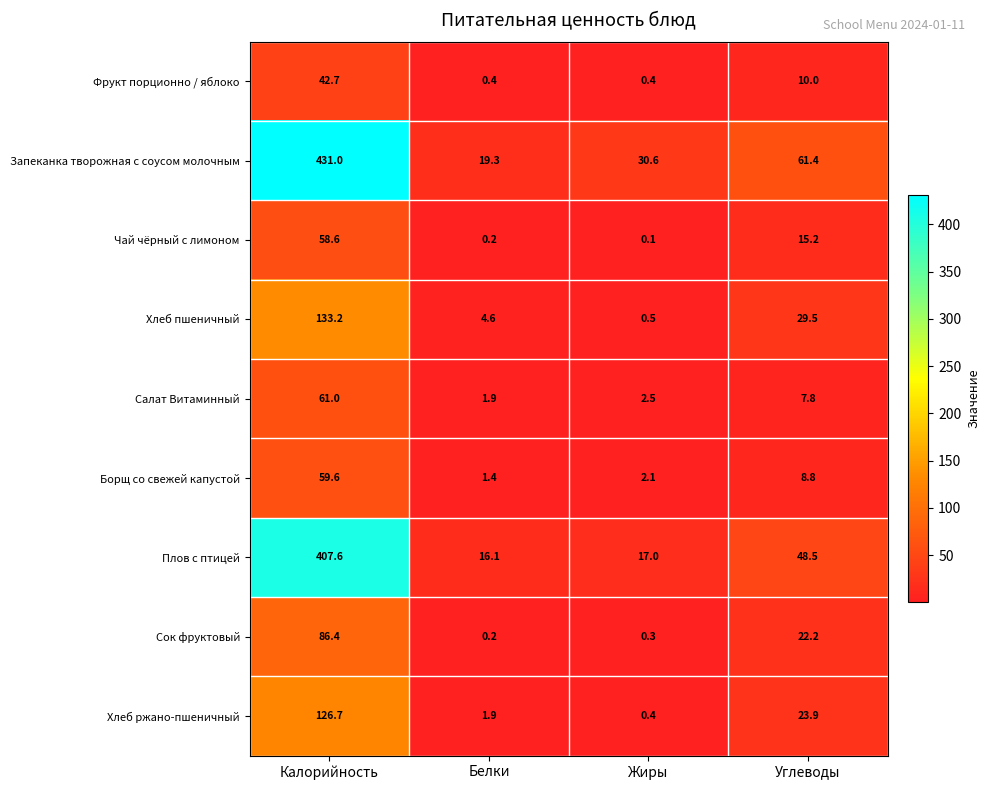

Where is Чай чёрный с лимоном nearest to the value 29?

Углеводы